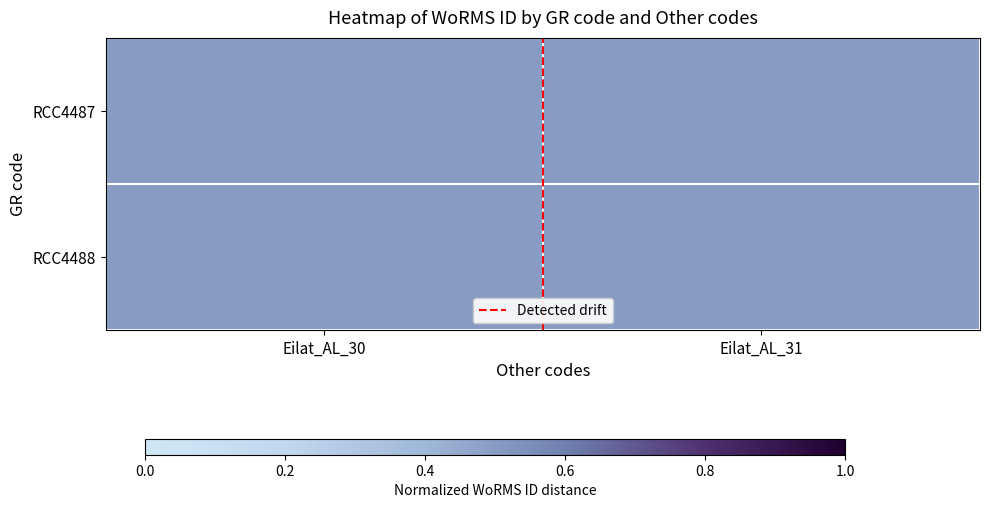

What is the highest value of the RCC4488 series?

0.5